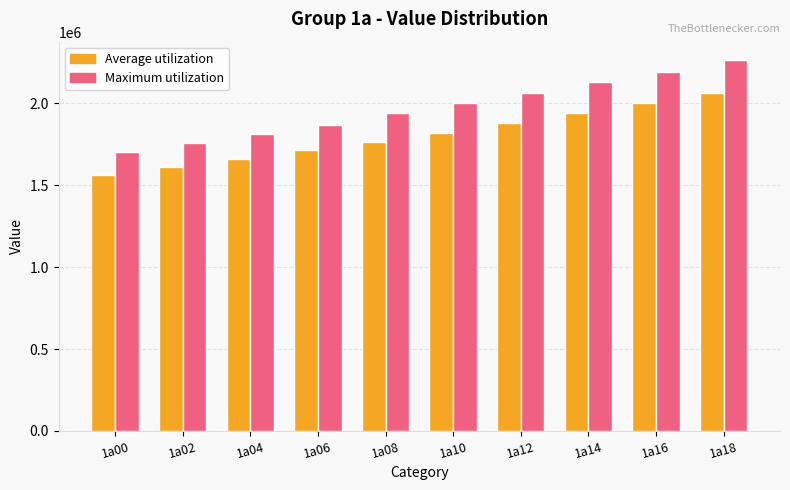

Rank the categories by Average utilization value from lowest to highest.

1a00, 1a02, 1a04, 1a06, 1a08, 1a10, 1a12, 1a14, 1a16, 1a18